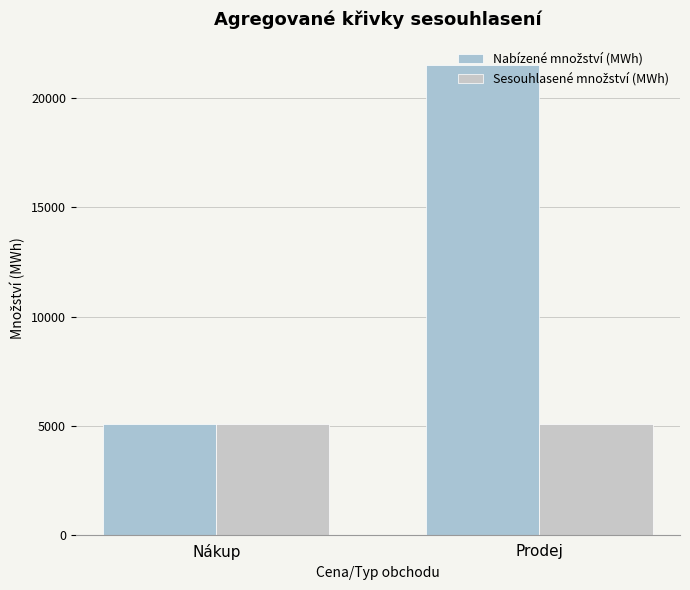

The value of Nabízené množství (MWh) at Nákup is 2574.5. True or false?

False